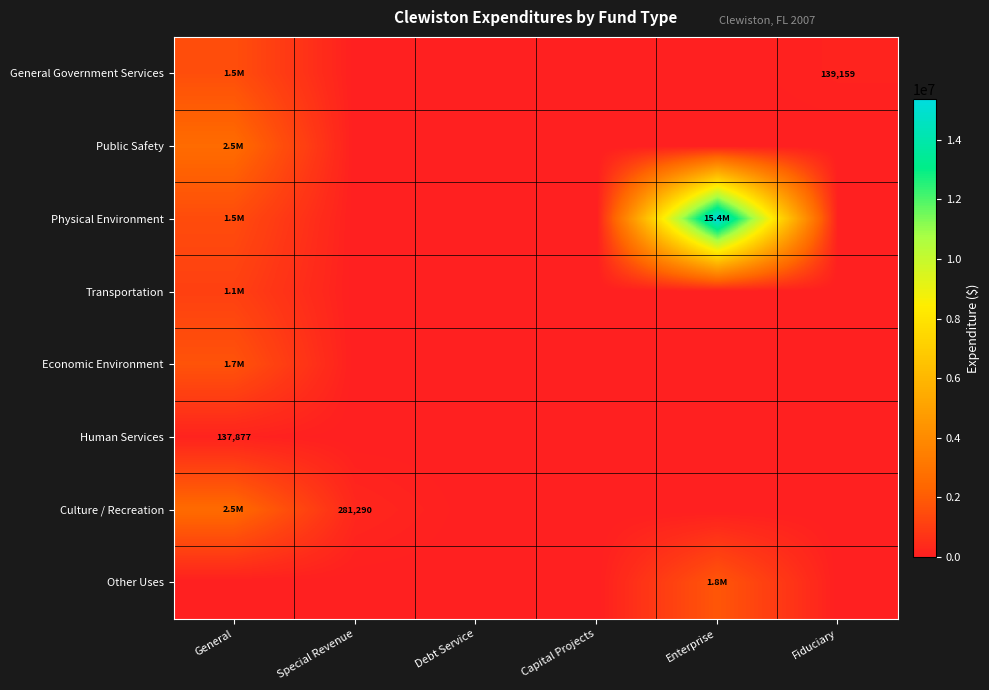

Which series has the widest spread of values?

Physical Environment